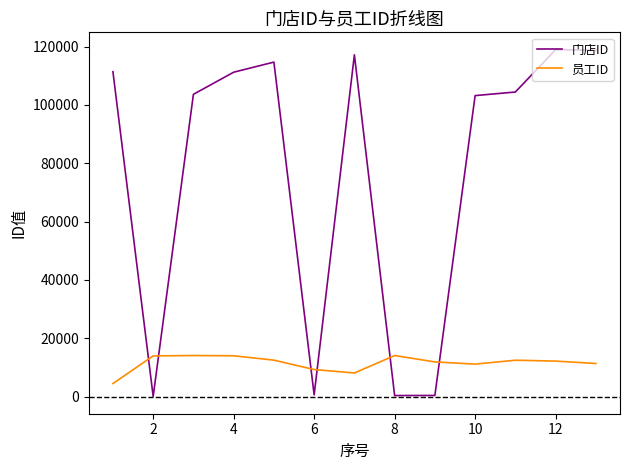

Which series has the largest total across all categories?

门店ID